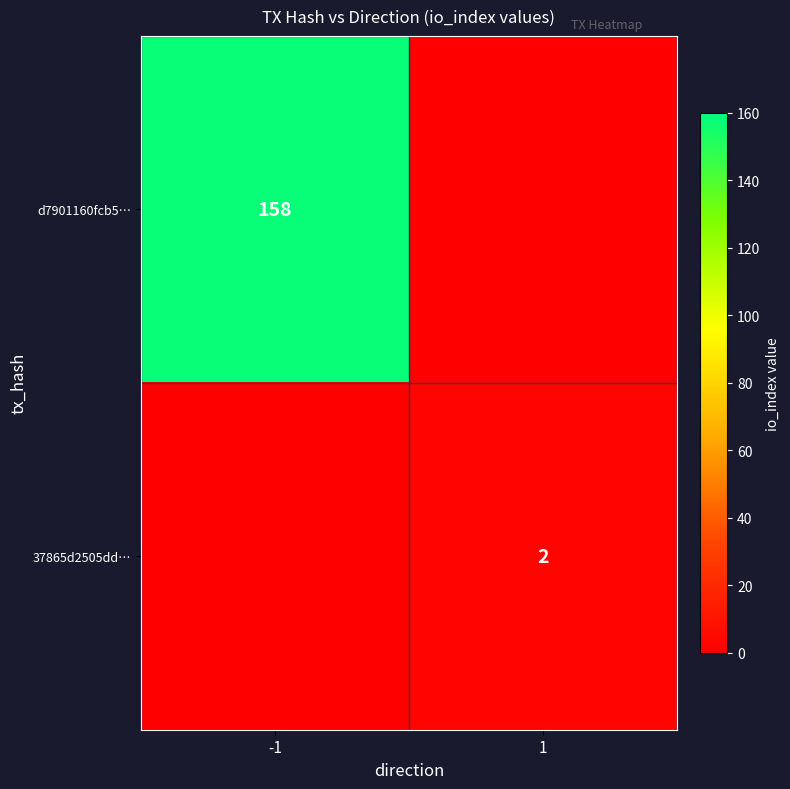

Is it true that 37865d2505dd… equals 2 at 1?

True